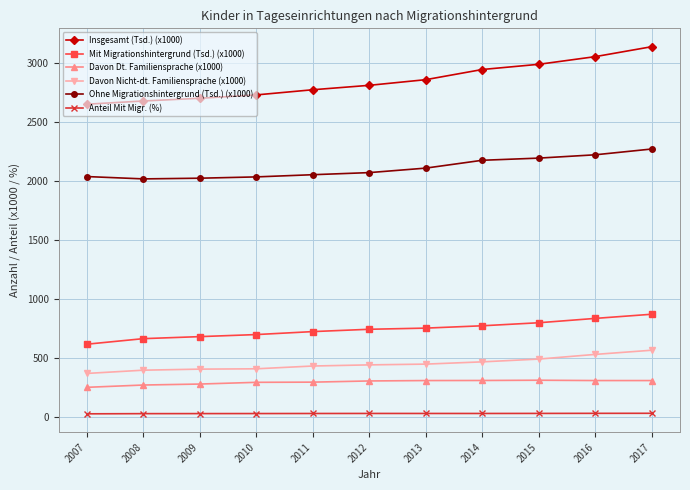

True or false: Anteil Mit Migr. (%) and Davon Nicht-dt. Familiensprache (x1000) cross at least once.

False